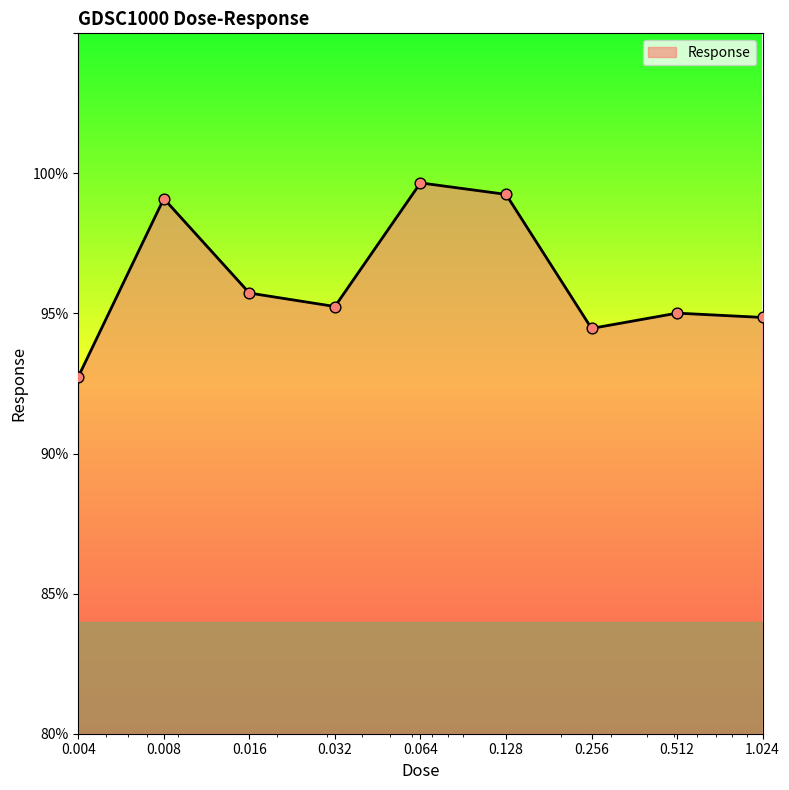

What is the greatest value displayed?

99.7